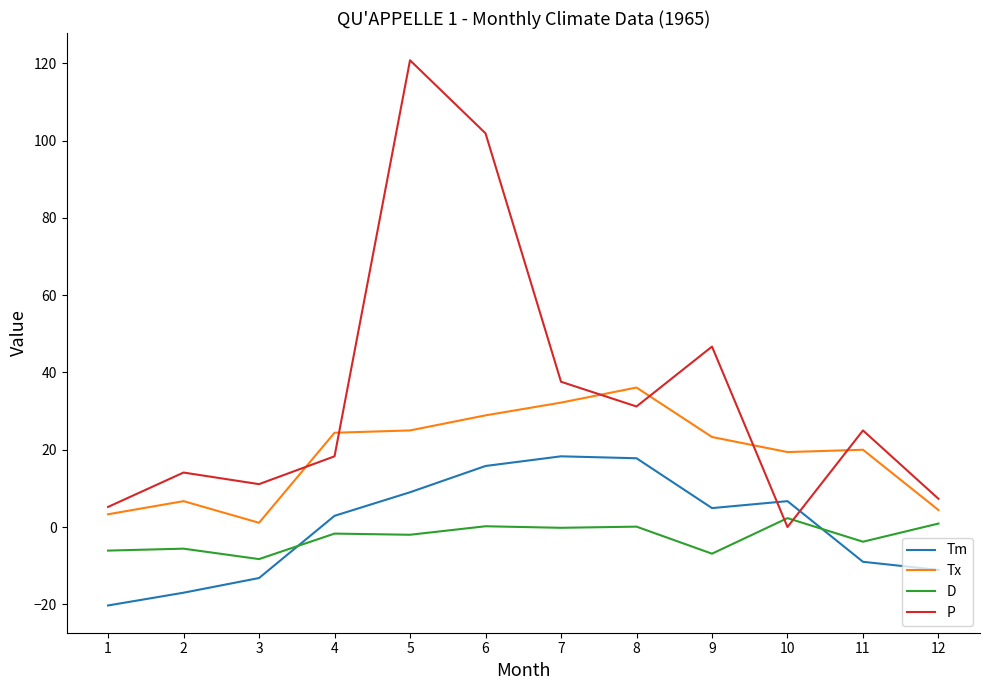

What is the difference between the maximum and minimum values in the P series?

120.8